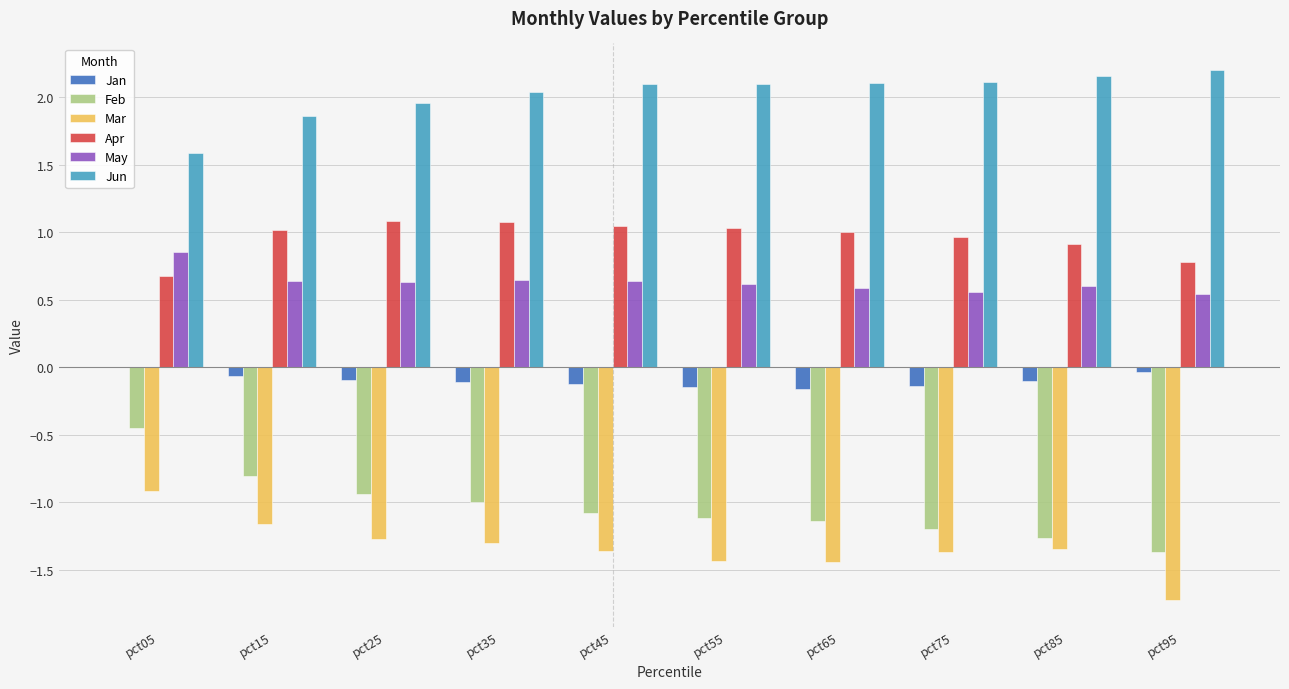

At which label does Mar reach its peak?

pct05